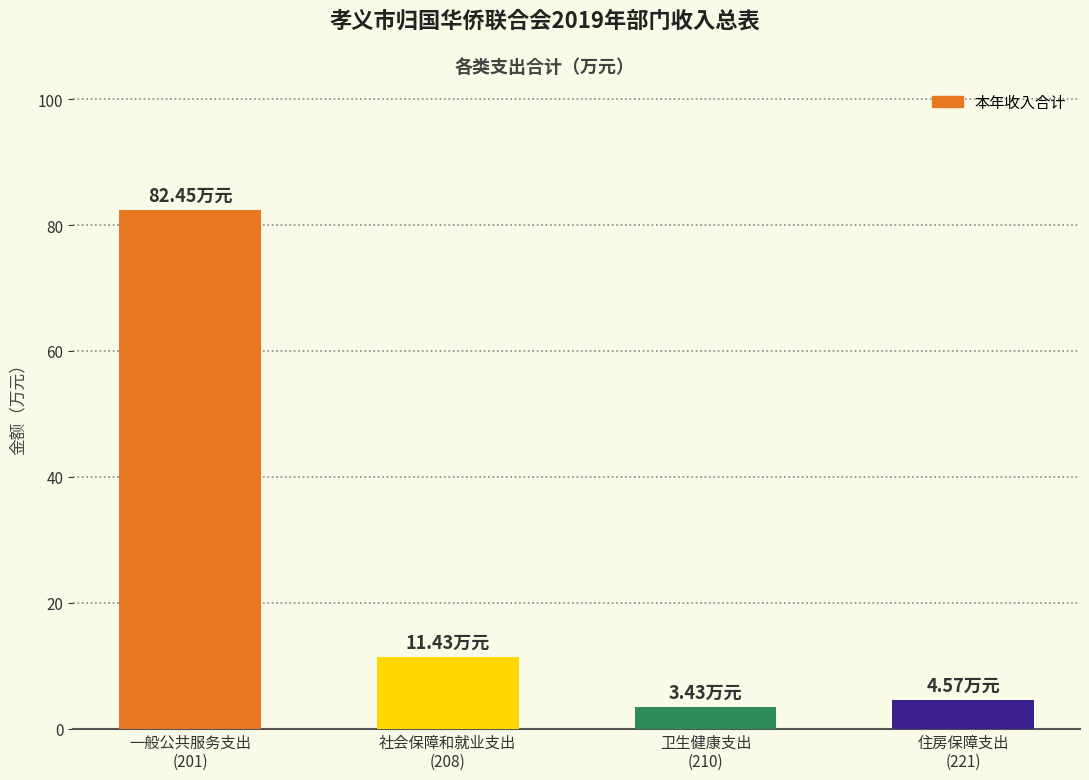

The value at 住房保障支出
(221) is 4.6. True or false?

True